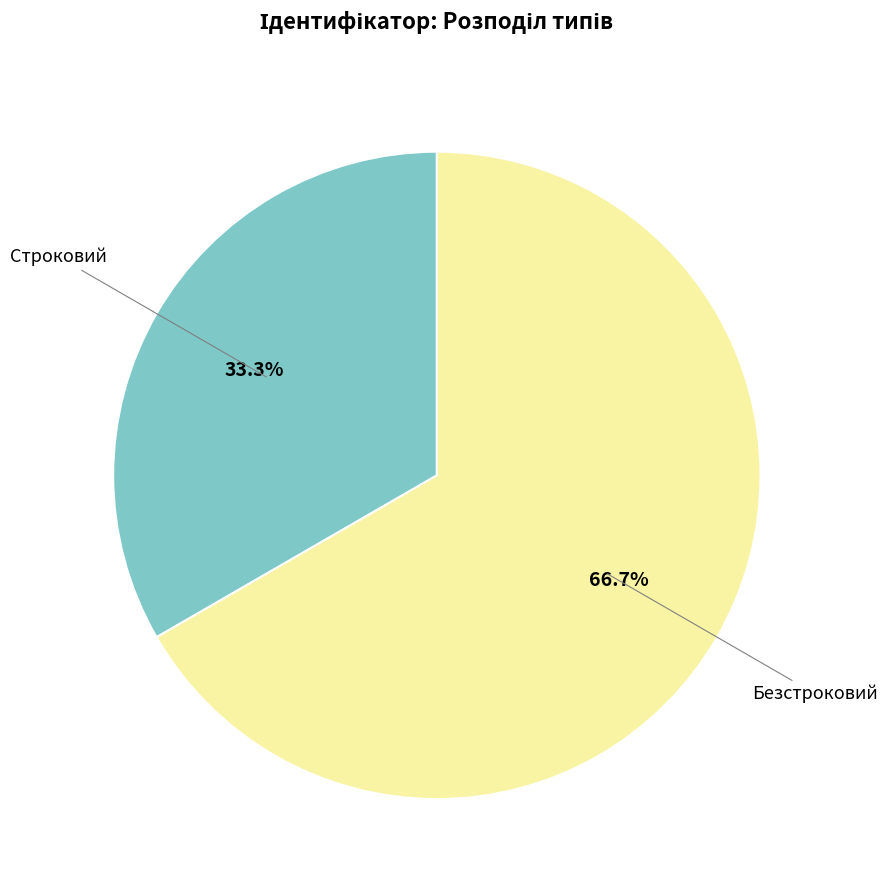

Is there any slice that represents more than half of the pie?

Yes